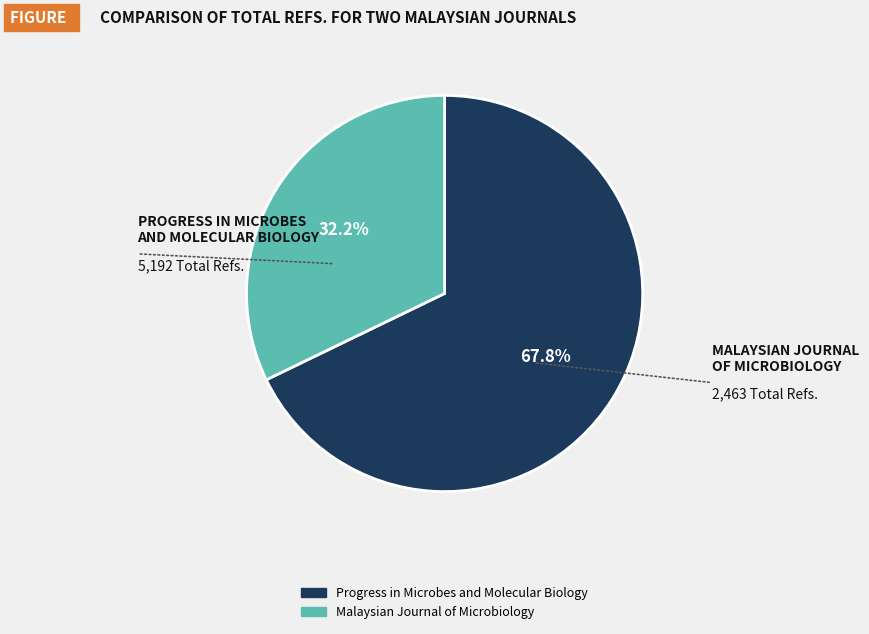

Do Progress in Microbes and Molecular Biology and Malaysian Journal of Microbiology together represent more than half of the pie?

Yes